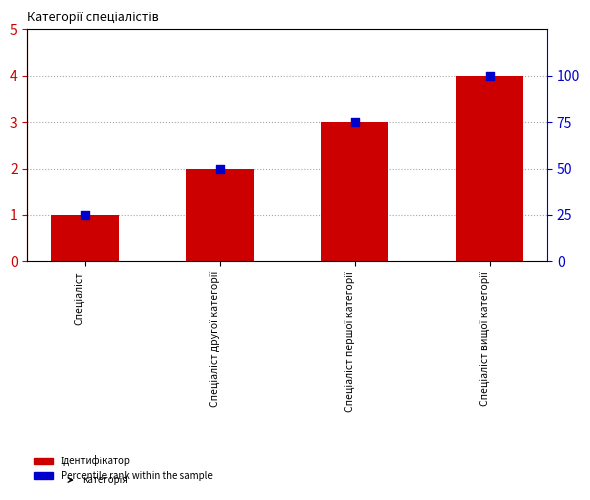

Is the value of Ідентифікатор at Спеціаліст greater than the value of Percentile rank at Спеціаліст вищої категорії?

No